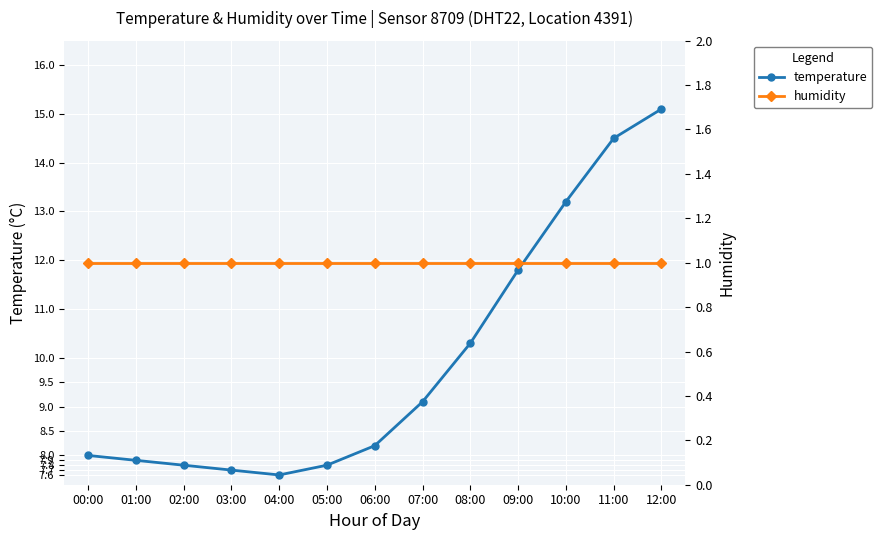

What is the value of the temperature point at the 1st from the left?

8.0